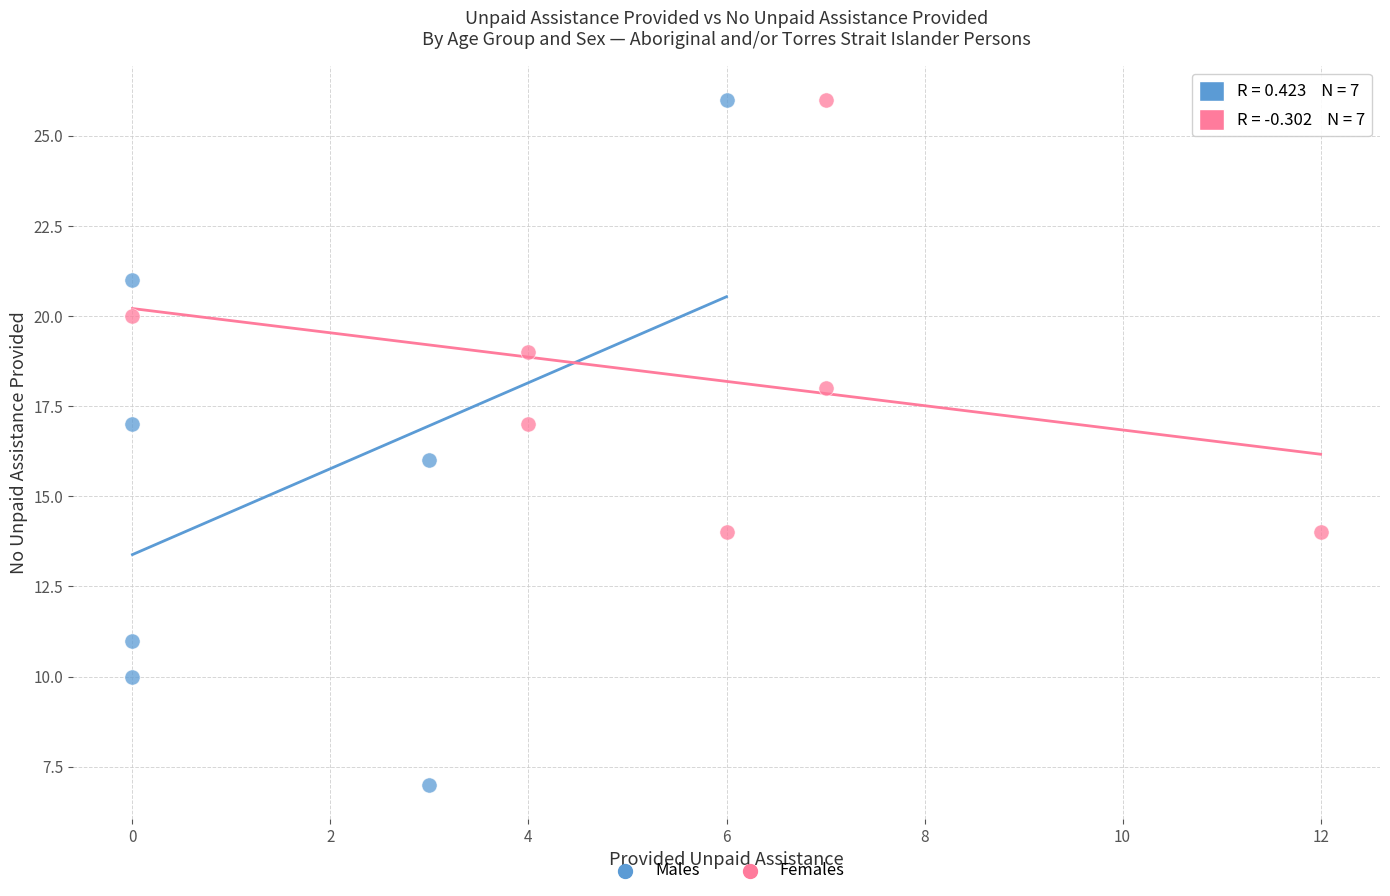

Which series has the largest Y range (max minus min)?

Males